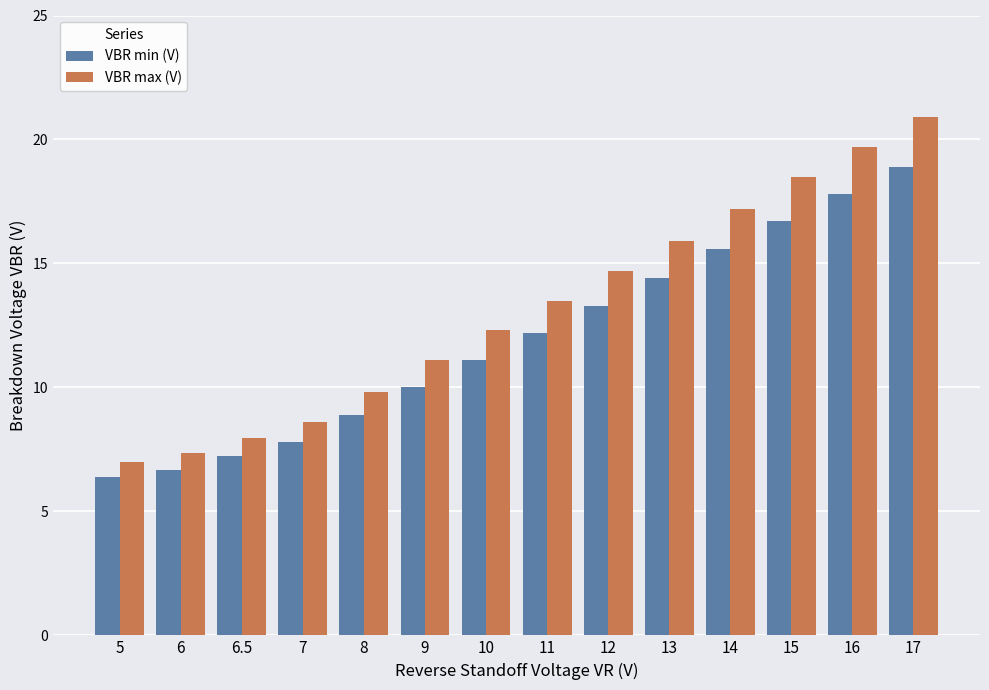

At which label is VBR min (V) closest to 12?

11